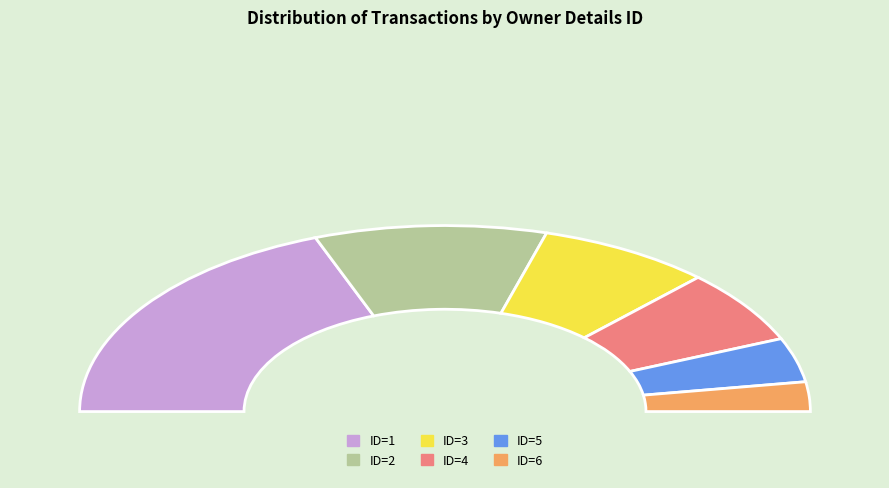

To the nearest percent, what percentage of the pie is 4?

13%